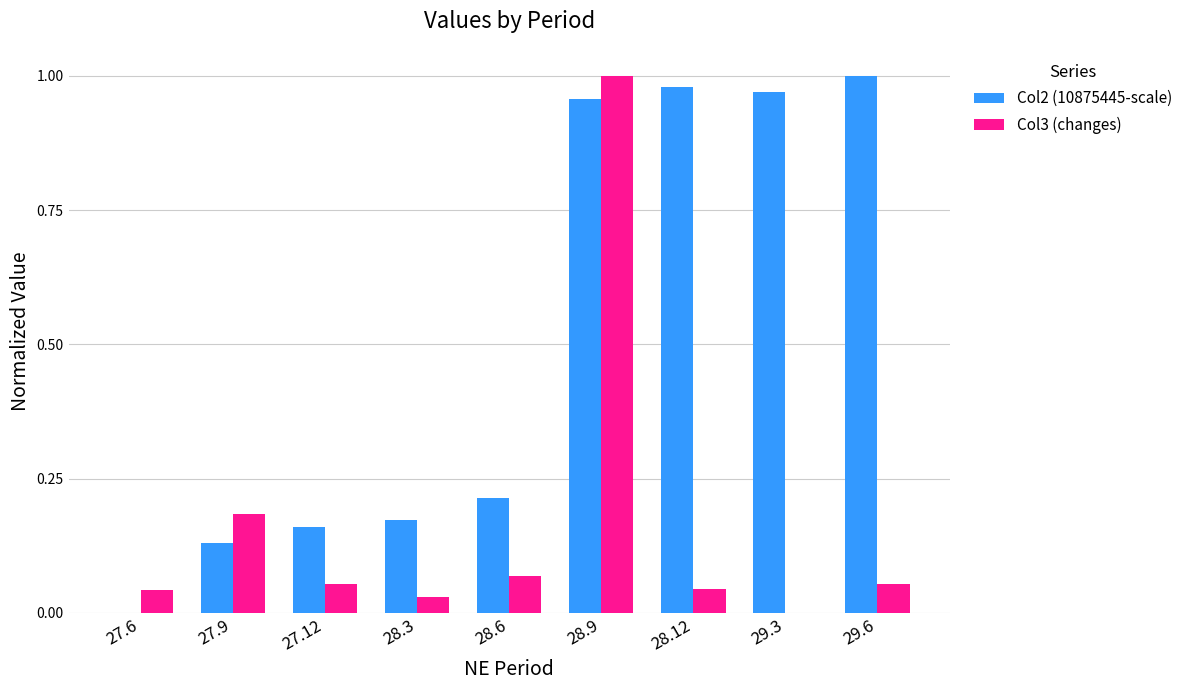

Between 27.6 and 28.12, which series saw the biggest shift?

Col2 (10875445-scale)